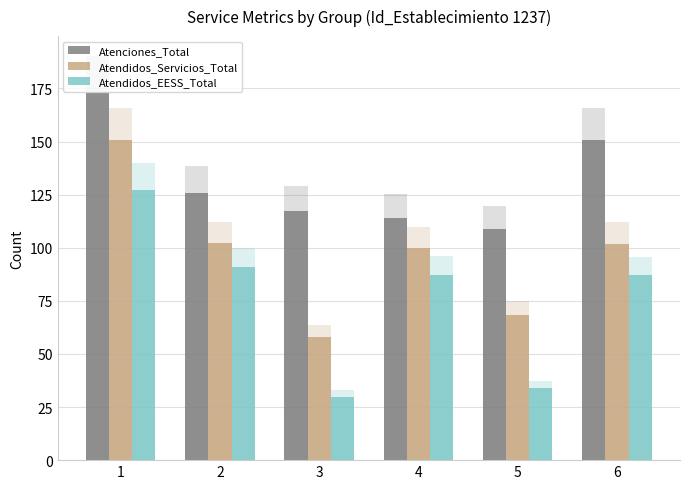

What are all the series names shown in the legend?

Atenciones_Total, Atendidos_Servicios_Total, Atendidos_EESS_Total